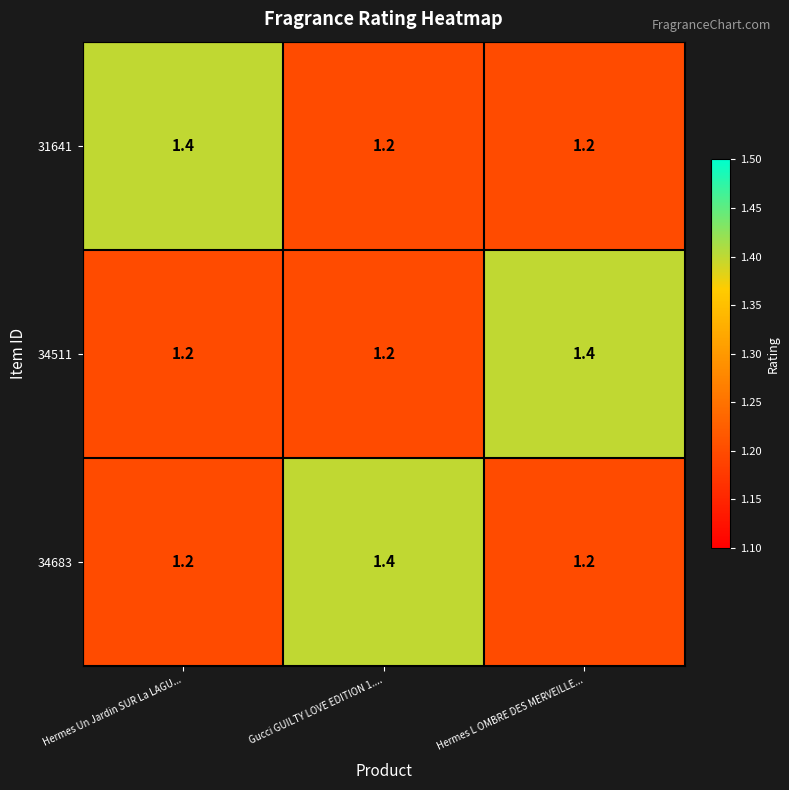

How many 31641 values are between 1 and 2?

3